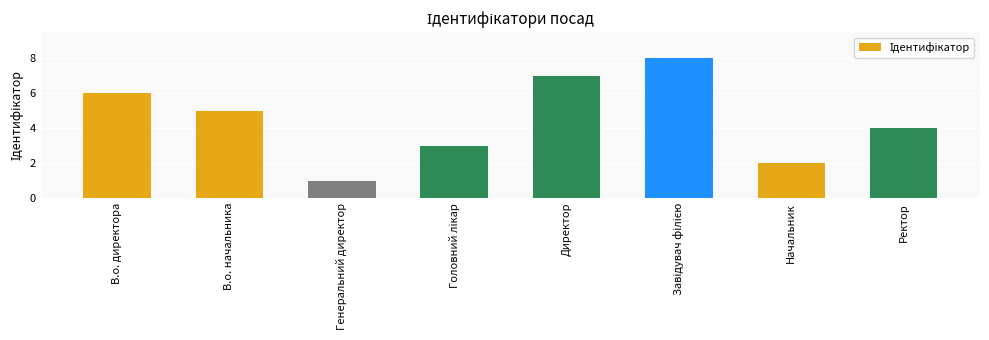

How many categories are shown in the chart?

8